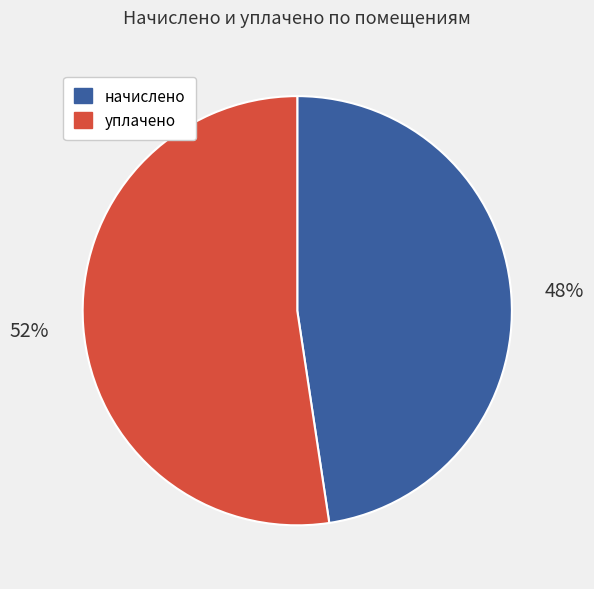

Does any single category account for the majority?

Yes